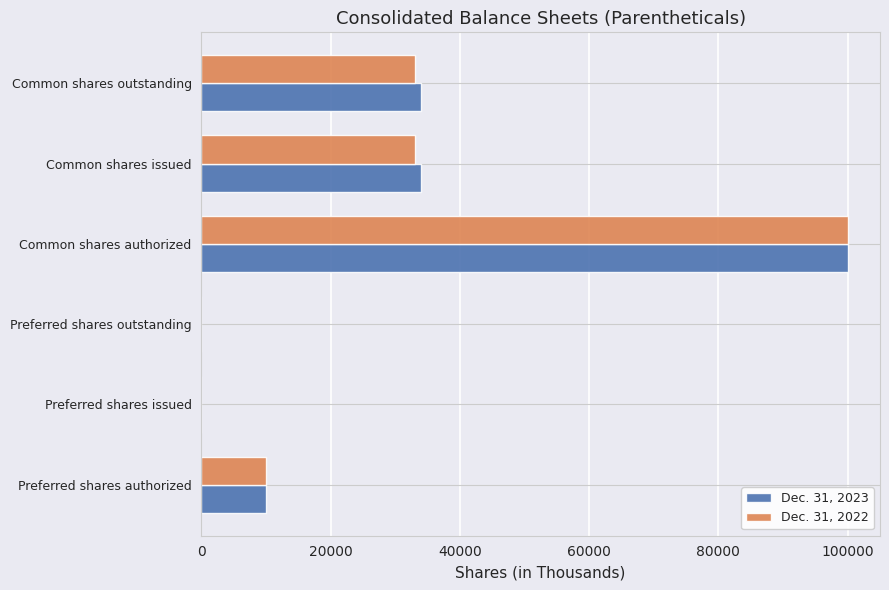

What is the average value of the Dec. 31, 2022 series?

29328